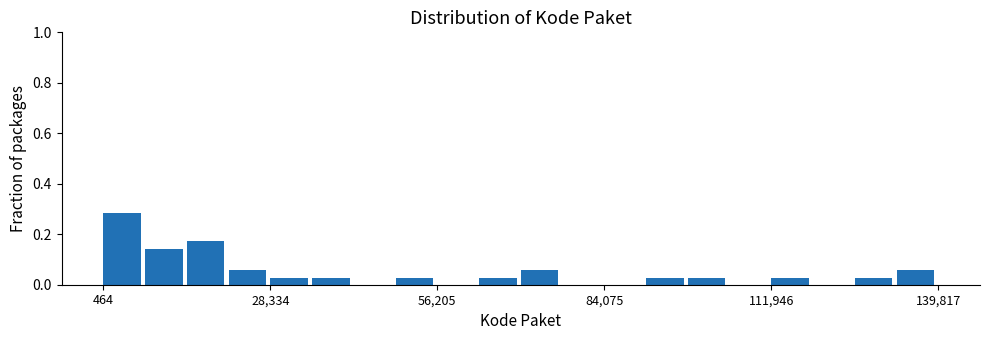

Around what value on the x-axis is the tallest bar? Give the approximate position of its centre, as read against the axis.

5000